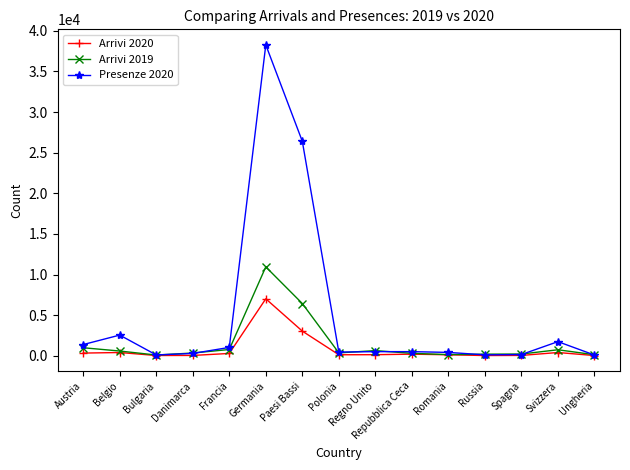

Rank the series by their maximum value, from lowest to highest.

Arrivi 2020, Arrivi 2019, Presenze 2020